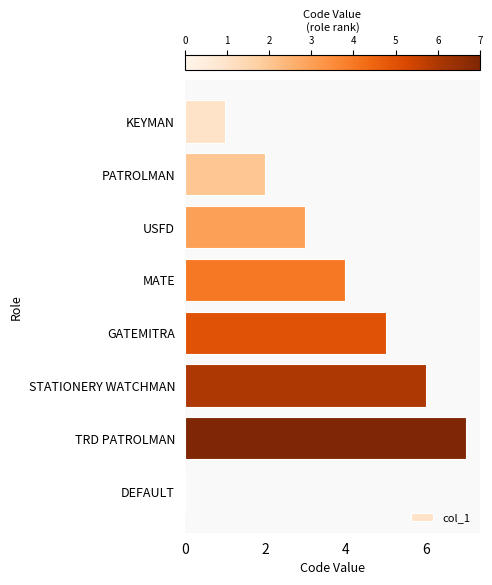

What is the average value?

4